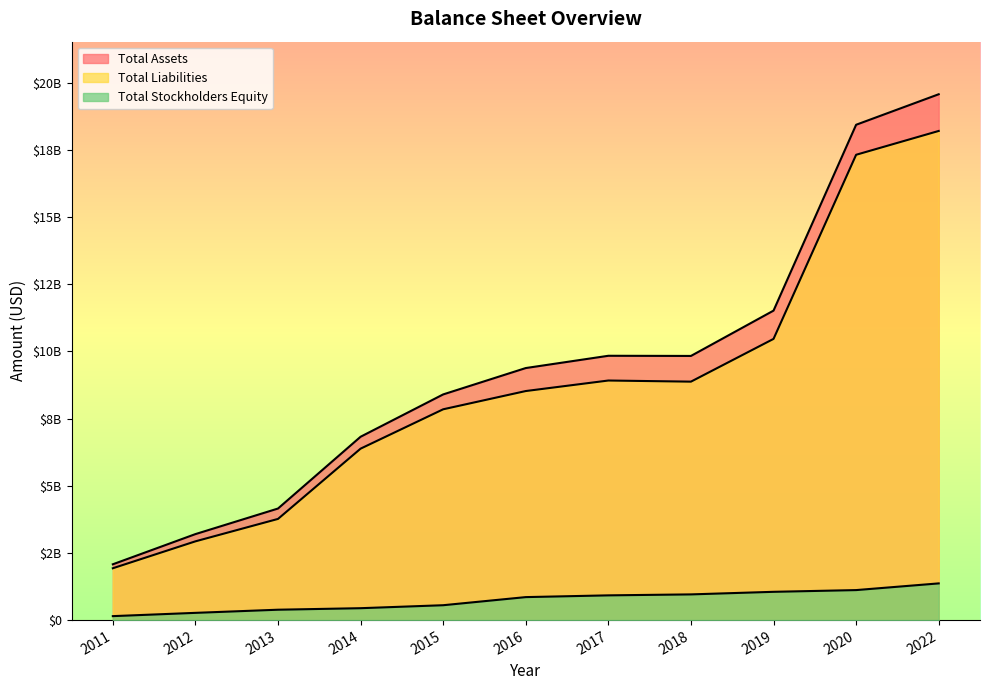

The value of Total Stockholders Equity at 2015 is 844273219. True or false?

False